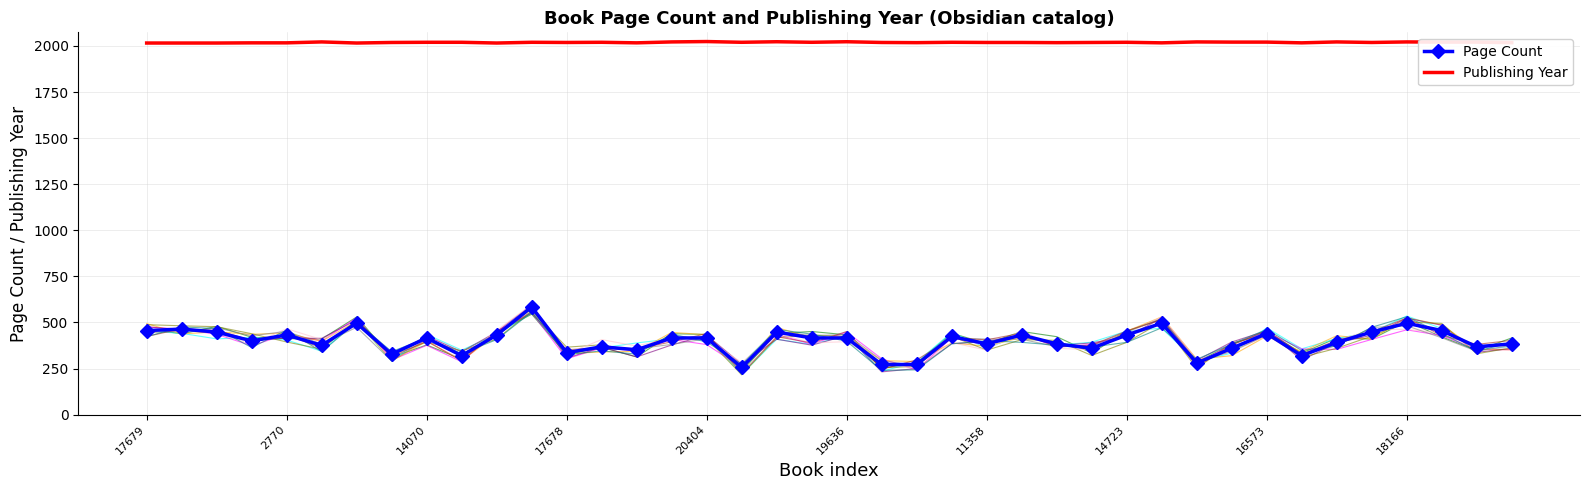

True or false: Publishing Year has more than 2 points higher than both neighbors.

True